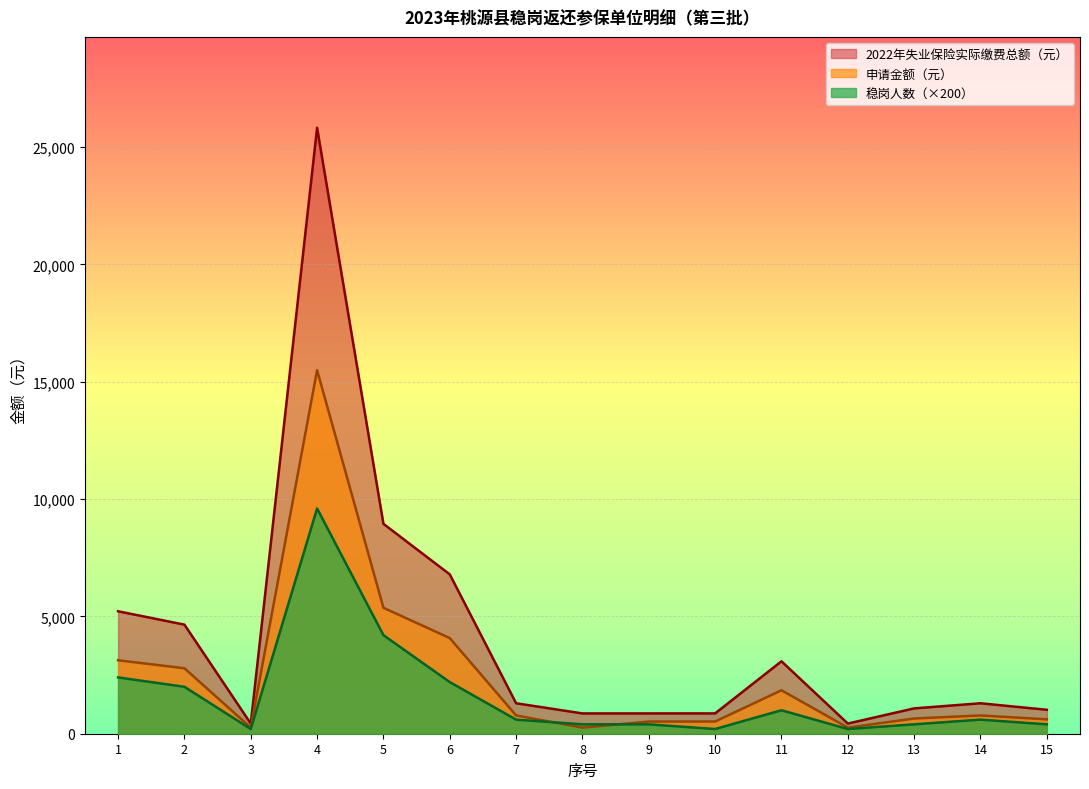

How many interior local peaks does the 申请金额（元） series have?

3